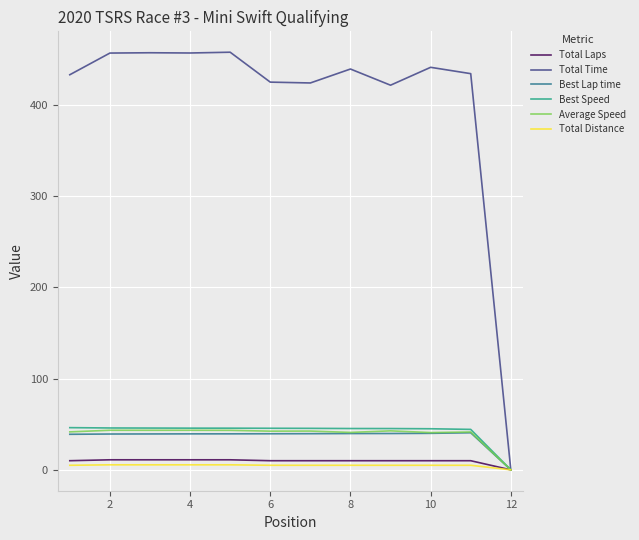

What is the highest value of the Total Time series?

457.5